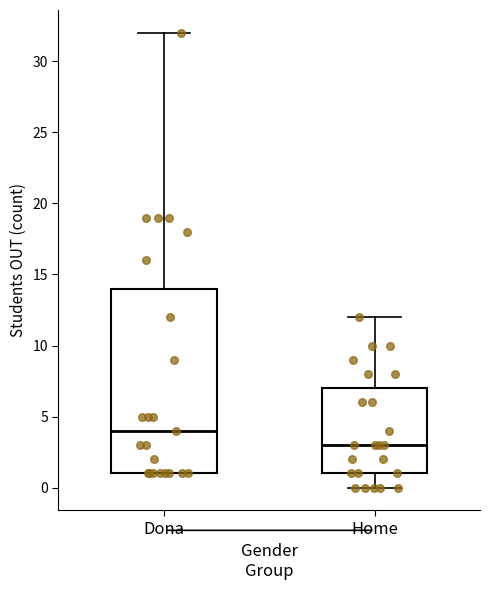

Reading left to right, transcribe this box plot: for each box, give where its median line is, the range the box spans, and where its two whiskers end, as read against the y-axis. The values are not printed on the chart, so give them approximately, as read against the axis.

Dona: median 4, box 1 to 14, whiskers 1 to 32
Home: median 3, box 1 to 7, whiskers 0 to 12